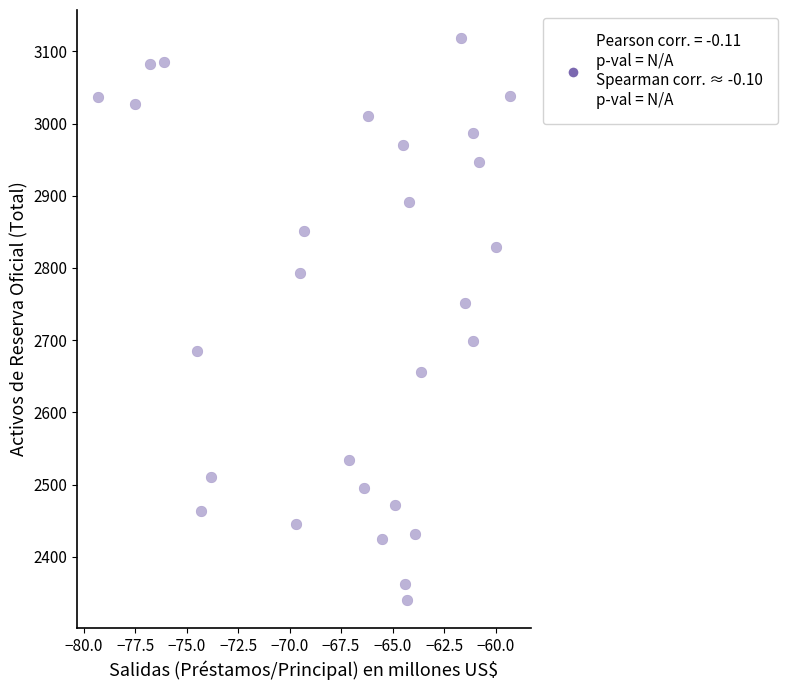

What is the range of Y values (max minus min)?

778.3